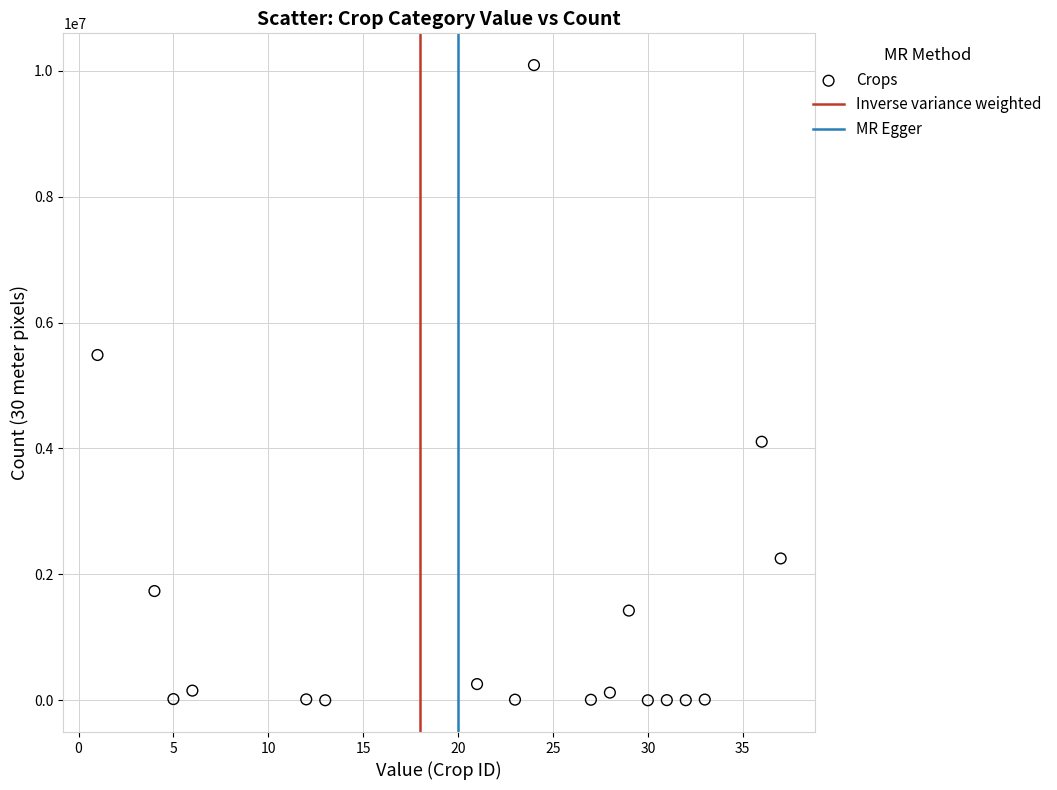

What Y value in the scatter plot is closest to 5045446?

5485209